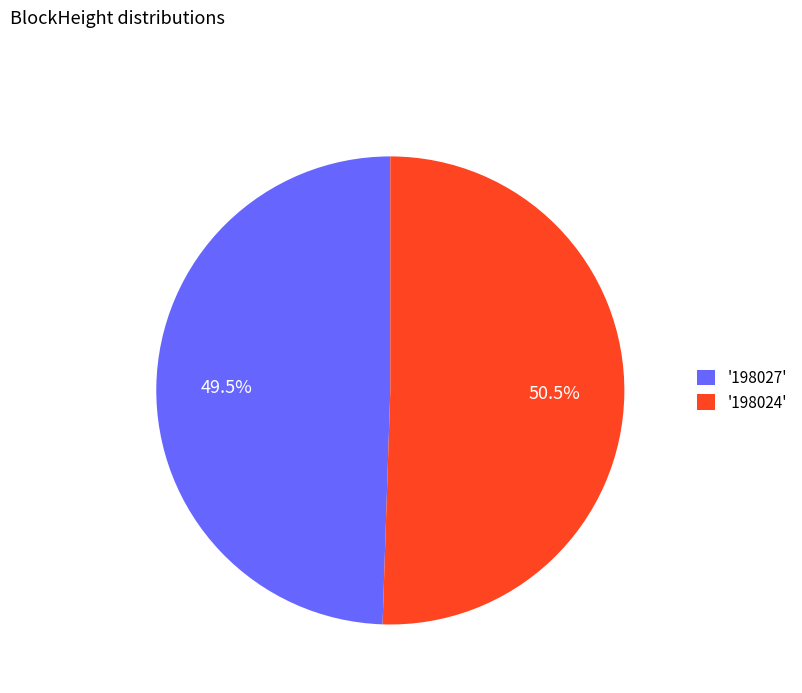

To the nearest percent, what is the difference between the largest and smallest slice percentages?

1%